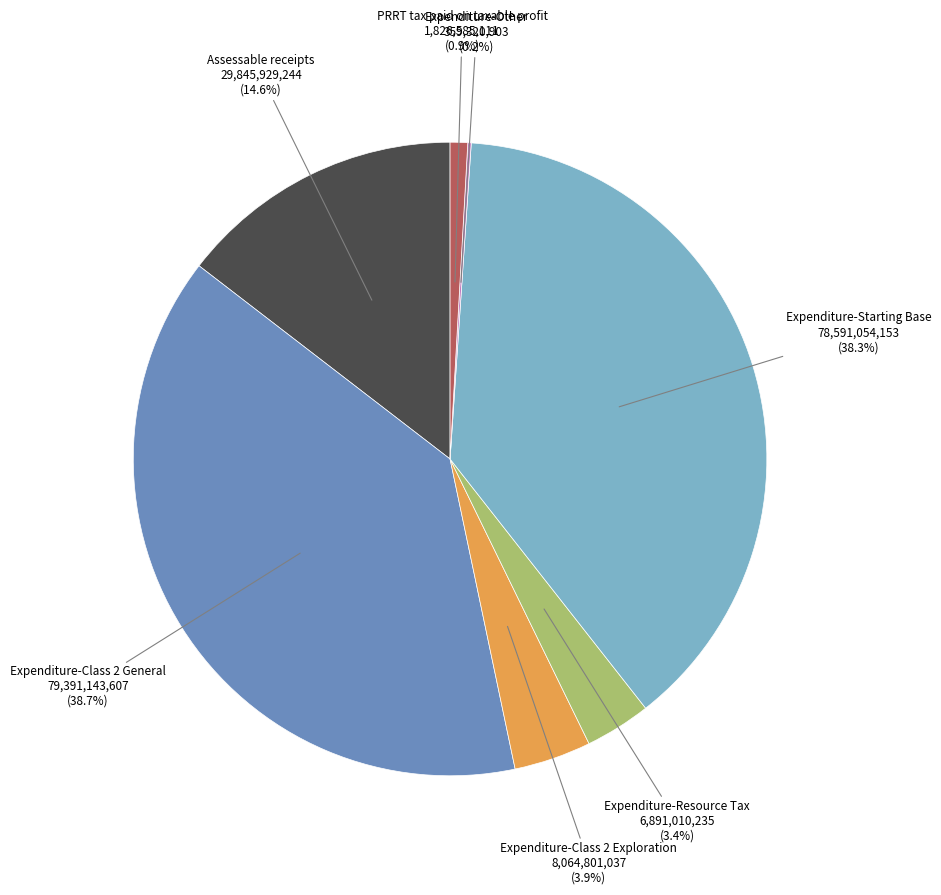

Do Expenditure-Class 2 General and Assessable receipts together represent more than half of the pie?

Yes